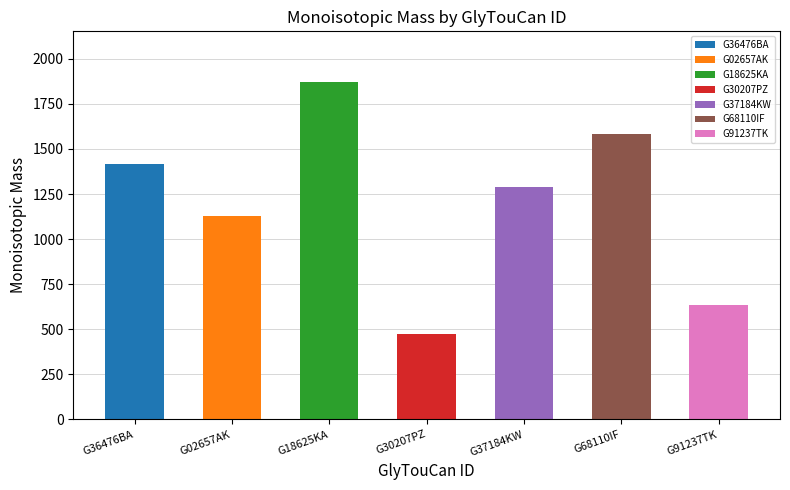

Reading left to right, what are all the values shown in this chart?

1418.5	1127.4	1871.6	471.2	1289.4	1580.5	633.2